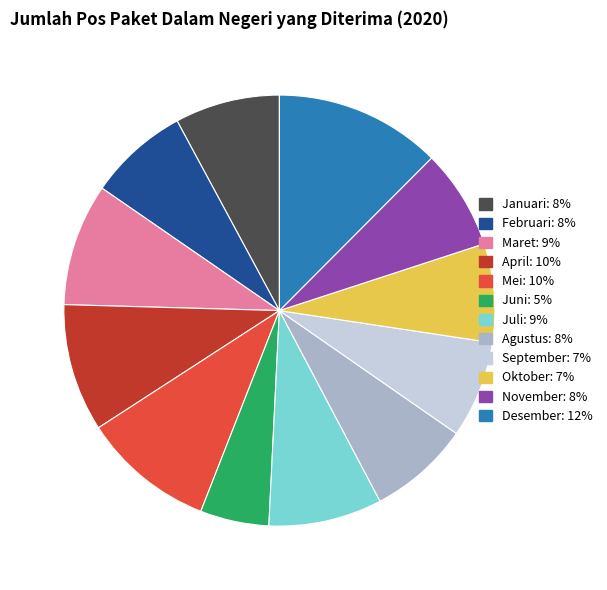

Is it true that Juni is 17% of the pie?

False